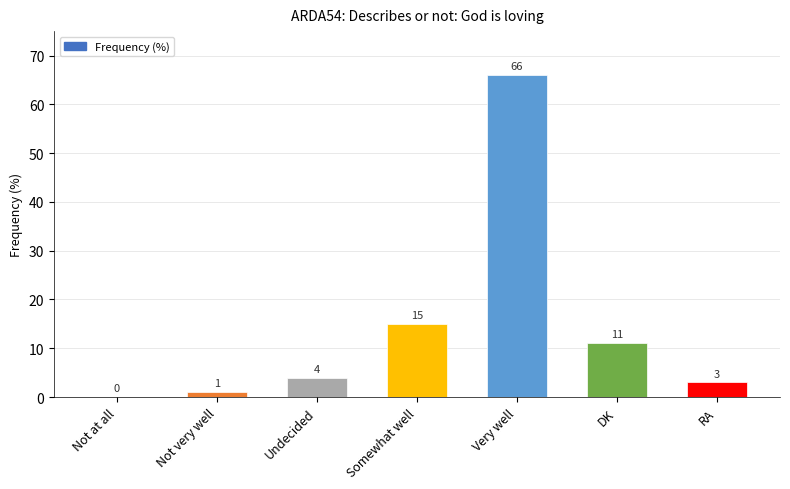

What is the maximum value shown in the chart?

66